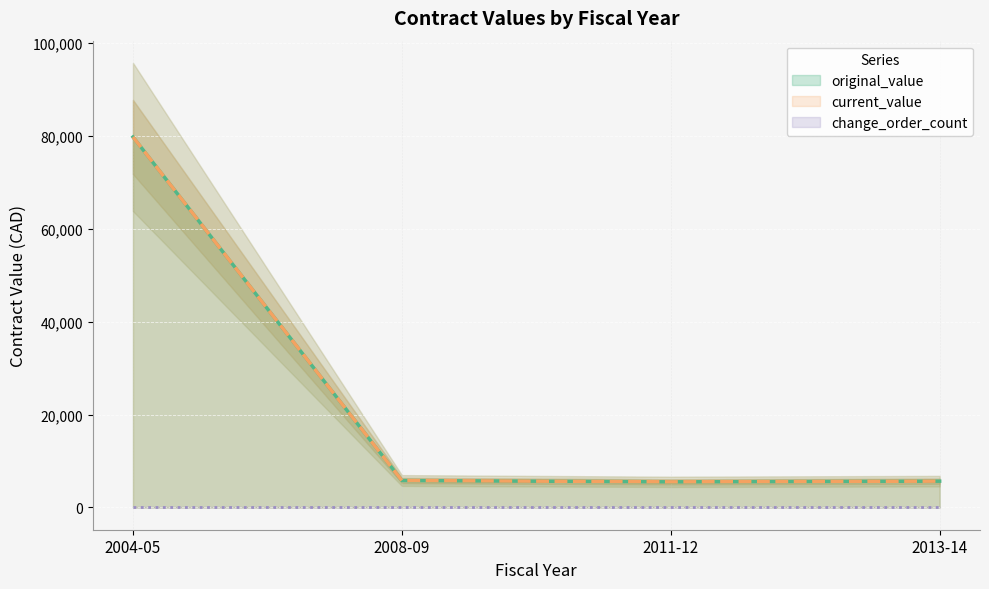

Is it true that original_value equals 11045 at 2004-05?

False